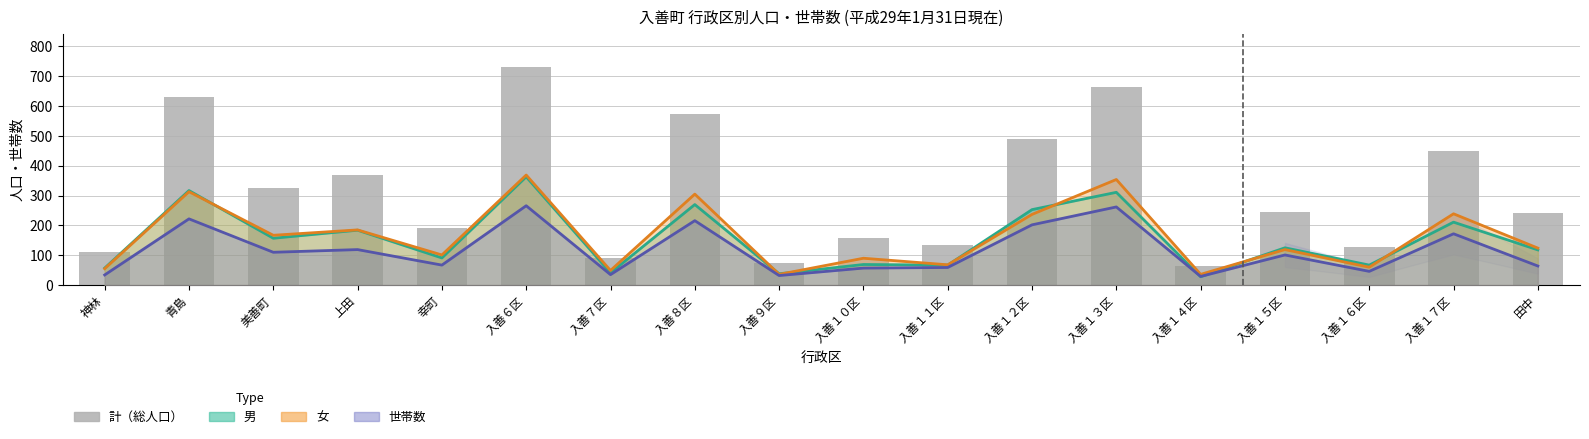

Rank the categories by value from lowest to highest.

入善１４区, 入善９区, 入善７区, 神林, 入善１６区, 入善１１区, 入善１０区, 幸町, 田中, 入善１５区, 美善町, 上田, 入善１７区, 入善１２区, 入善８区, 青島, 入善１３区, 入善６区